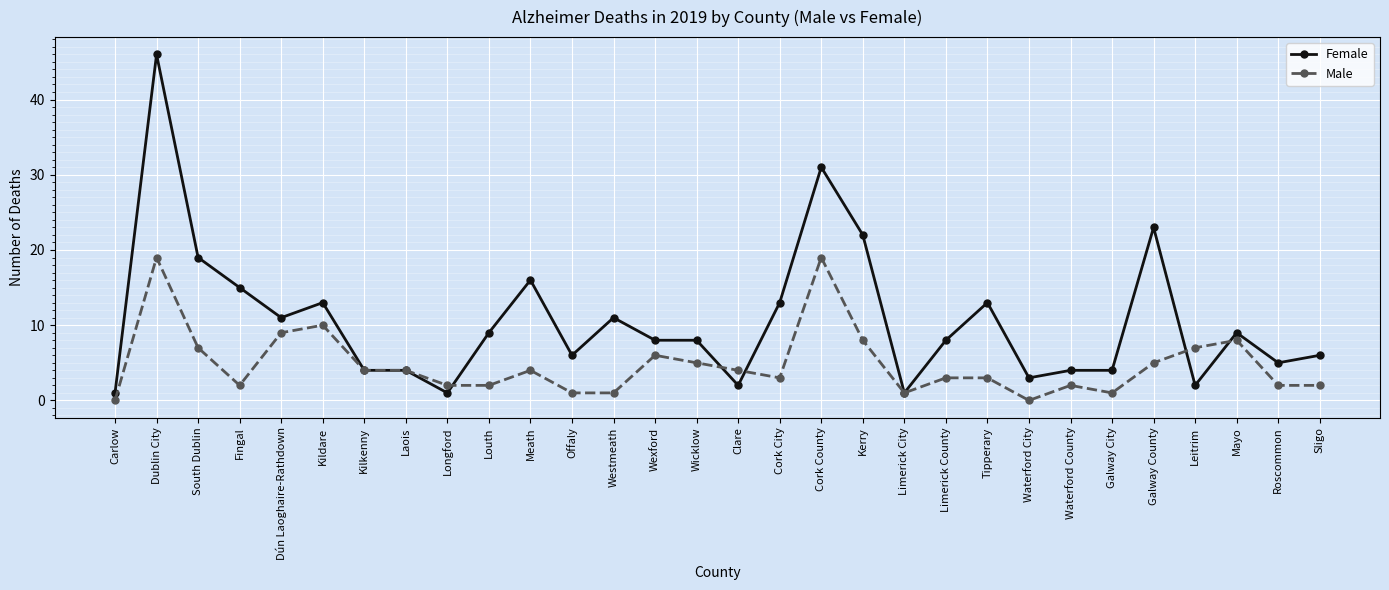

Where is the first local maximum for Male?

Dublin City